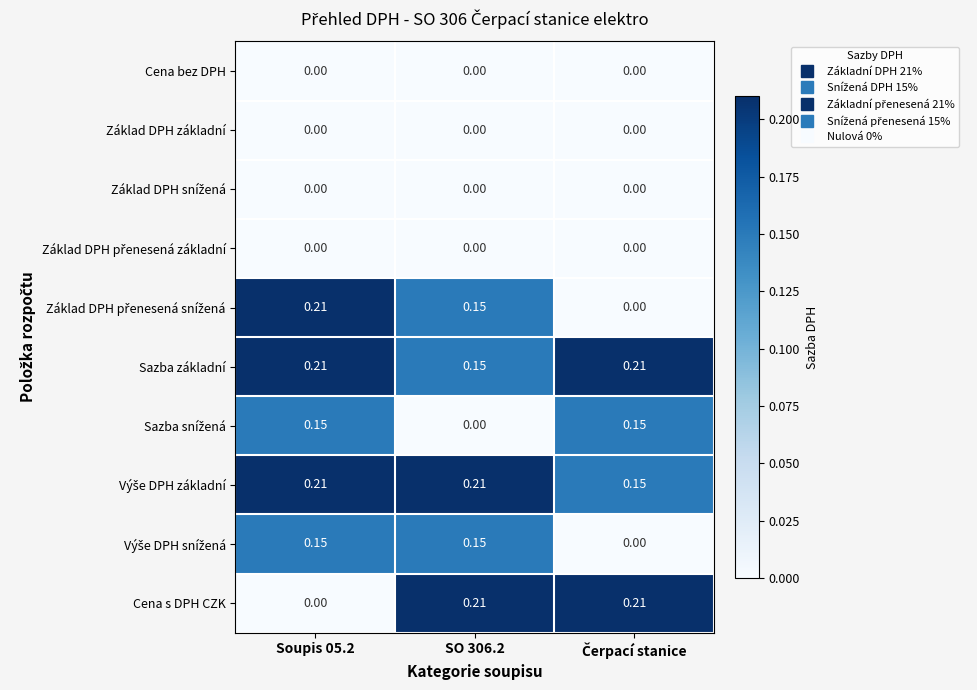

At which category is the sum across all series the highest?

Soupis 05.2